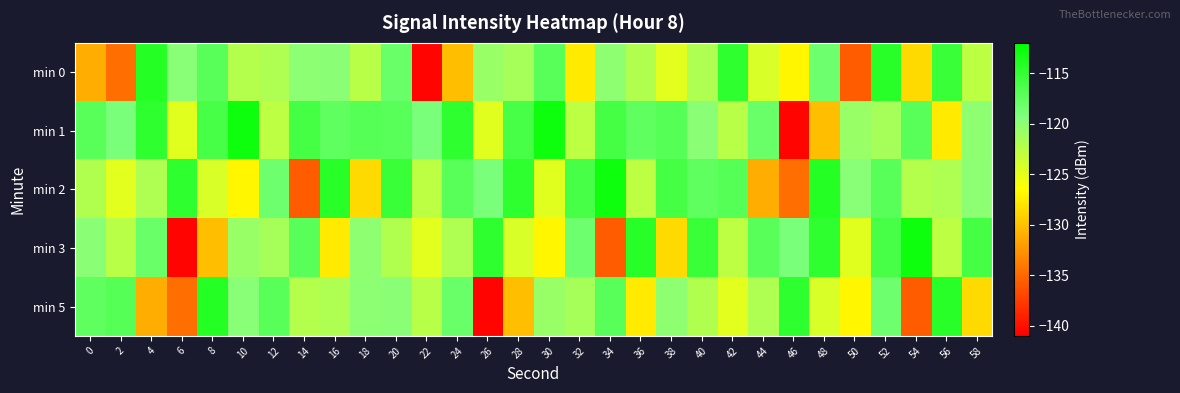

Reading left to right, what are all the values shown in this chart?

min 0: 0=-131.1	2=-134.7	4=-114.1	6=-119.7	8=-117.1	10=-122.2	12=-121.9	14=-120.0	16=-119.9	18=-122.5	20=-117.9	22=-140.7	24=-130.2	26=-120.6	28=-121.5	30=-117.2	32=-127.7	34=-120.1	36=-122.0	38=-124.8	40=-121.9	42=-114.6	44=-124.3	46=-127.0	48=-118.3	50=-135.8	52=-114.3	54=-128.6	56=-115.2	58=-122.7
min 1: 0=-117.2	2=-119.0	4=-114.6	6=-124.8	8=-116.1	10=-112.8	12=-122.7	14=-115.9	16=-117.5	18=-116.9	20=-117.2	22=-119.0	24=-114.6	26=-124.8	28=-116.1	30=-112.8	32=-122.7	34=-115.9	36=-117.5	38=-116.9	40=-119.9	42=-122.5	44=-117.9	46=-140.7	48=-130.2	50=-120.6	52=-121.5	54=-117.2	56=-127.7	58=-120.1
min 2: 0=-122.0	2=-124.8	4=-121.9	6=-114.6	8=-124.3	10=-127.0	12=-118.3	14=-135.8	16=-114.3	18=-128.6	20=-115.2	22=-122.7	24=-117.2	26=-119.0	28=-114.6	30=-124.8	32=-116.1	34=-112.8	36=-122.7	38=-115.9	40=-117.5	42=-116.9	44=-131.1	46=-134.7	48=-114.1	50=-119.7	52=-117.1	54=-122.2	56=-121.9	58=-120.0
min 3: 0=-119.9	2=-122.5	4=-117.9	6=-140.7	8=-130.2	10=-120.6	12=-121.5	14=-117.2	16=-127.7	18=-120.1	20=-122.0	22=-124.8	24=-121.9	26=-114.6	28=-124.3	30=-127.0	32=-118.3	34=-135.8	36=-114.3	38=-128.6	40=-115.2	42=-122.7	44=-117.2	46=-119.0	48=-114.6	50=-124.8	52=-116.1	54=-112.8	56=-122.7	58=-115.9
min 5: 0=-117.5	2=-116.9	4=-131.1	6=-134.7	8=-114.1	10=-119.7	12=-117.1	14=-122.2	16=-121.9	18=-120.0	20=-119.9	22=-122.5	24=-117.9	26=-140.7	28=-130.2	30=-120.6	32=-121.5	34=-117.2	36=-127.7	38=-120.1	40=-122.0	42=-124.8	44=-121.9	46=-114.6	48=-124.3	50=-127.0	52=-118.3	54=-135.8	56=-114.3	58=-128.6